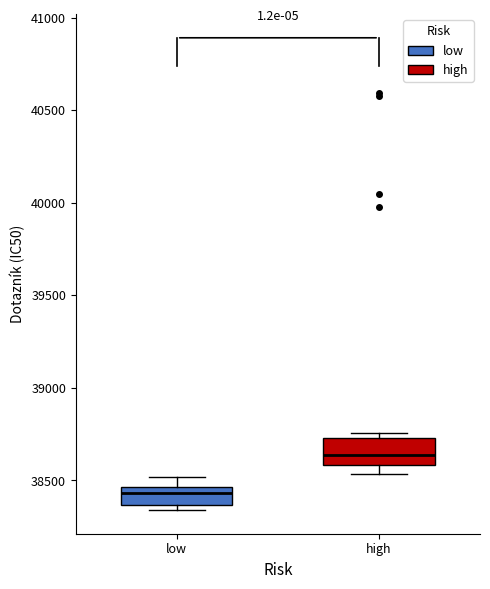

Reading left to right, read every box against the y-axis: the position of its median line, the range the box covers, and the ends of its whiskers. The values are not printed on the chart, so give them approximately, as read against the axis.

low: median 38450 (just below the box's upper edge), box 38350 to 38450, whiskers 38350 (just below the box's lower edge) to 38500
high: median 38650, box 38600 to 38750, whiskers 38550 to 38750 (just above the box's upper edge)